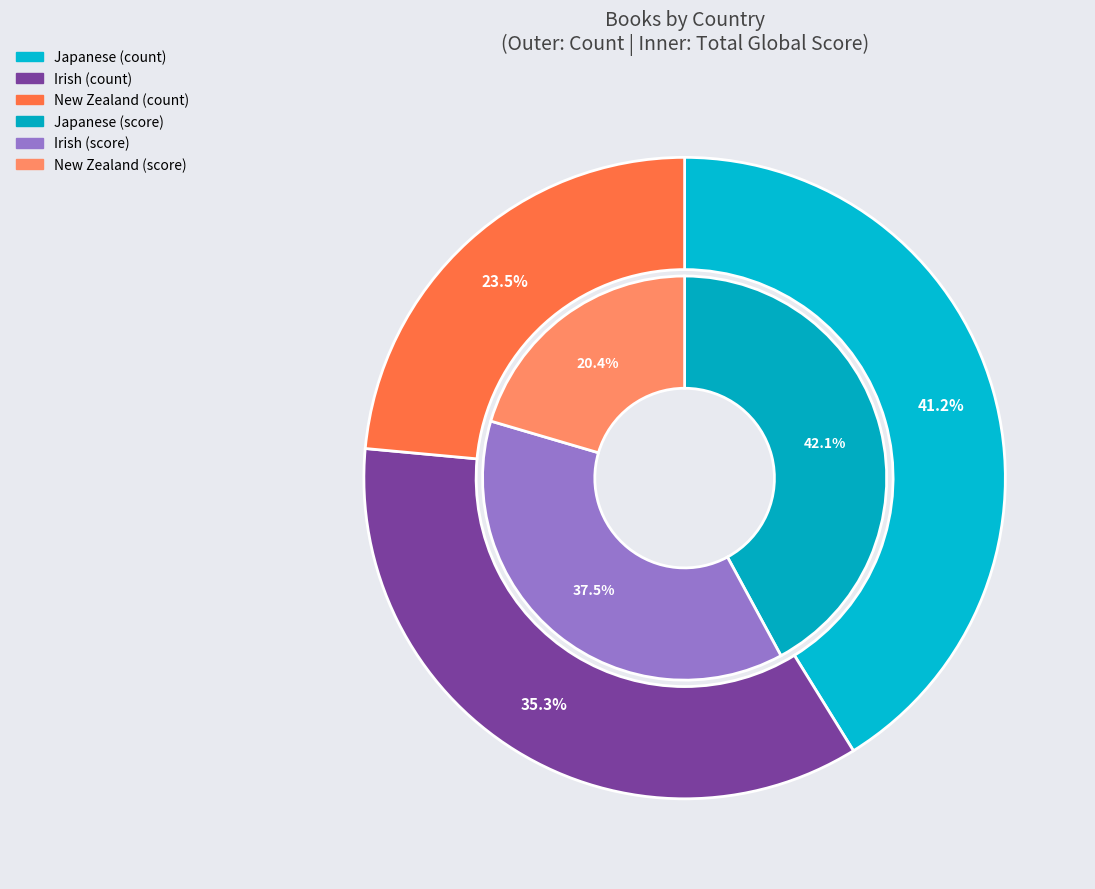

What is the change in value from Irish to New Zealand?

-2